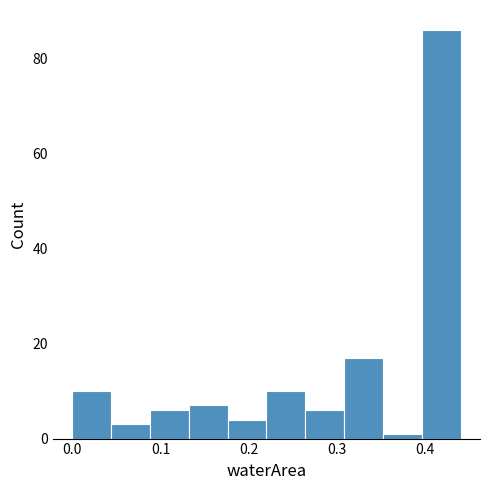

Reading left to right, list every bar in this chart as the range it spans on the x-axis followed by its height. Neither the bar edges nor the heights are printed on the chart, so give them approximately, as read against the axes.

0.000 to 0.044: 10
0.044 to 0.088: 4
0.088 to 0.132: 6
0.132 to 0.176: 8
0.176 to 0.220: 4
0.220 to 0.264: 10
0.264 to 0.308: 6
0.308 to 0.352: 18
0.352 to 0.396: under 2
0.396 to 0.440: 86